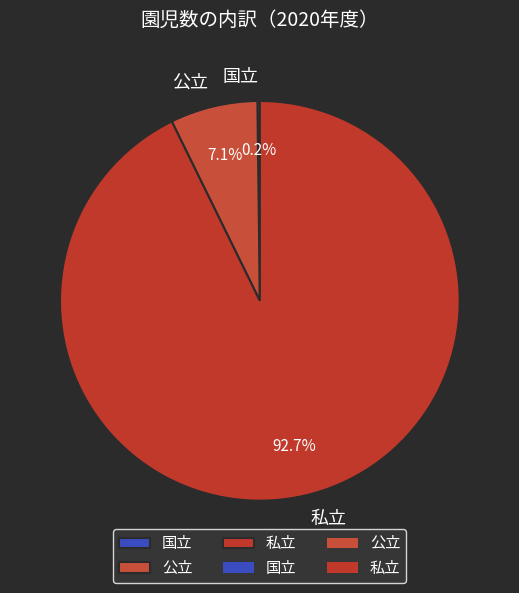

Is there any slice that represents more than half of the pie?

Yes